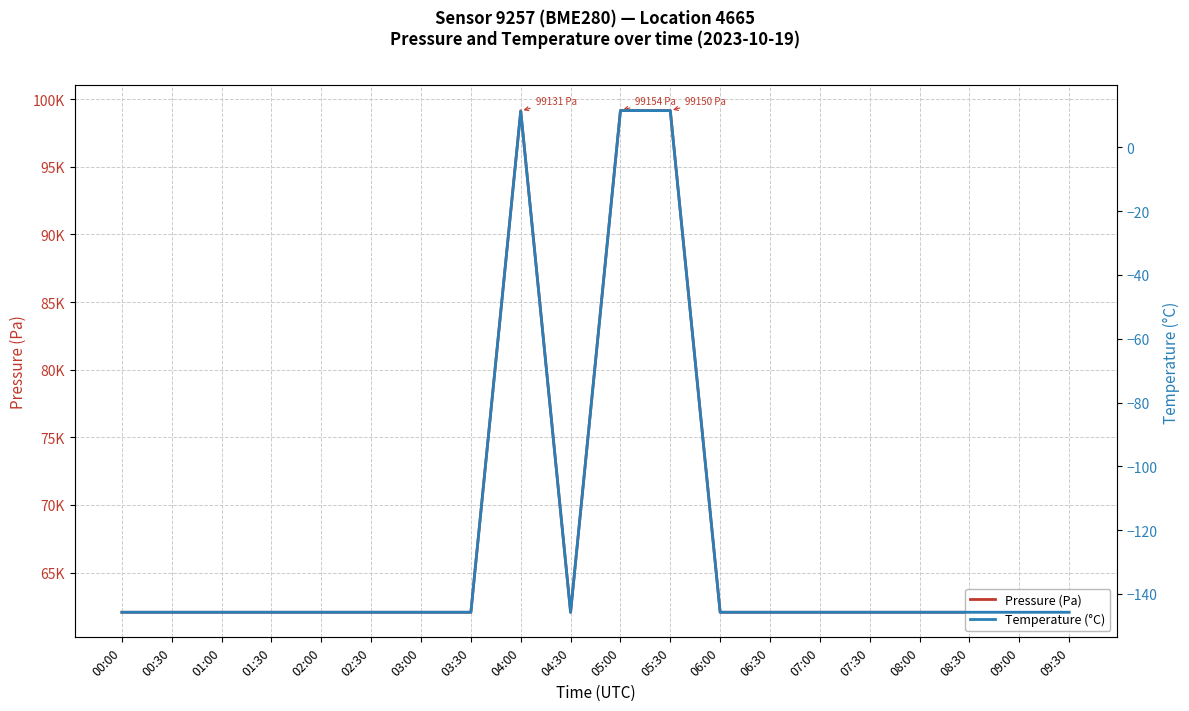

At which category does the chart reach its peak across all series?

05:00